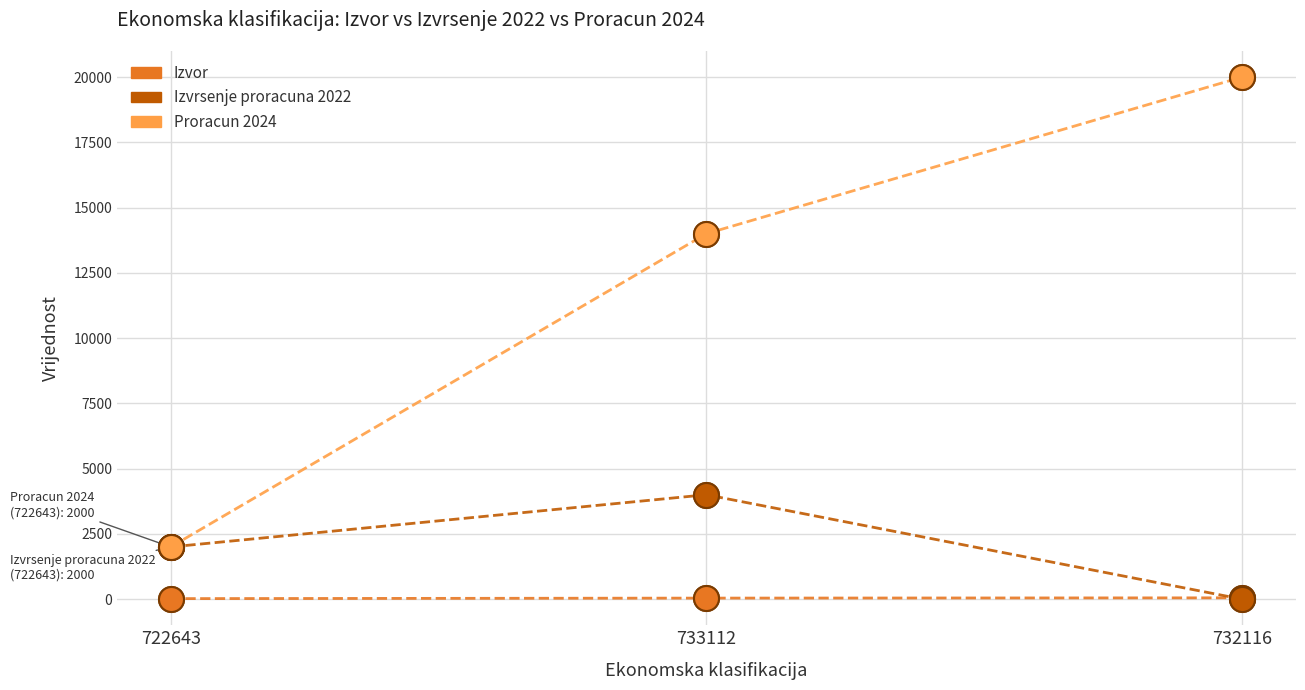

What is the difference between the Izvrsenje proracuna 2022 values at 733112 and 722643?

2000